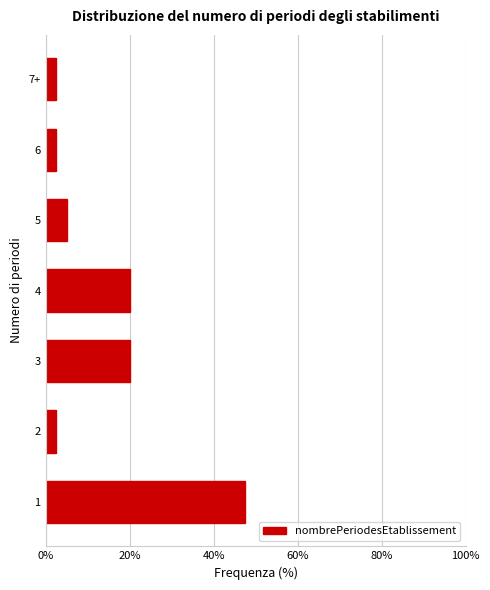

Reading bottom to top, transcribe all the data shown in this chart.

47.5	2.5	20.0	20.0	5.0	2.5	2.5